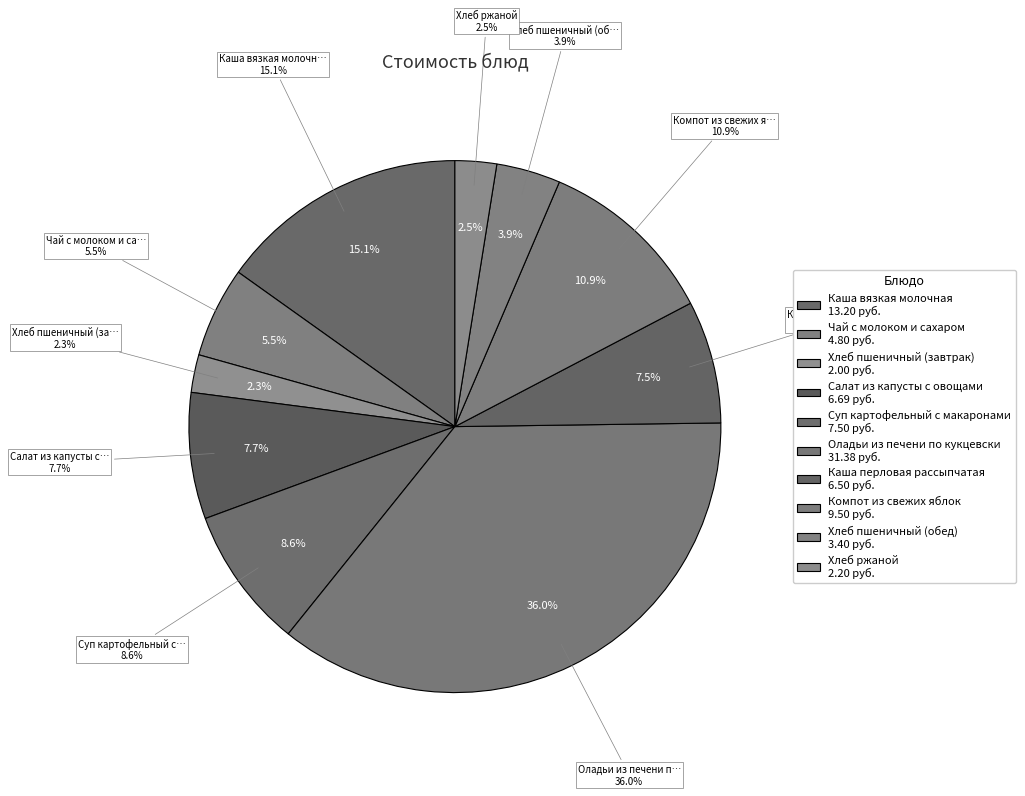

Is the sum of Суп картофельный с макаронами and Оладьи из печени по кукцевски greater than half?

No